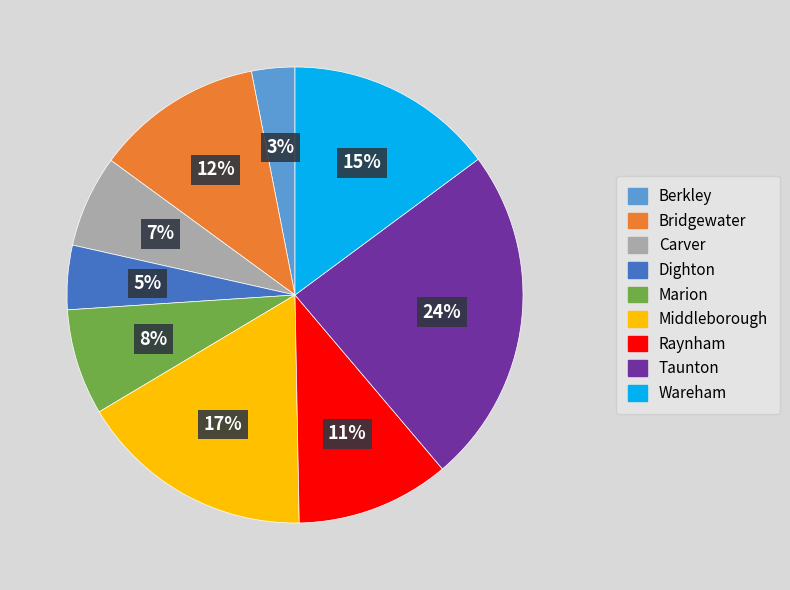

Combined, do Marion and Carver account for over 50%?

No